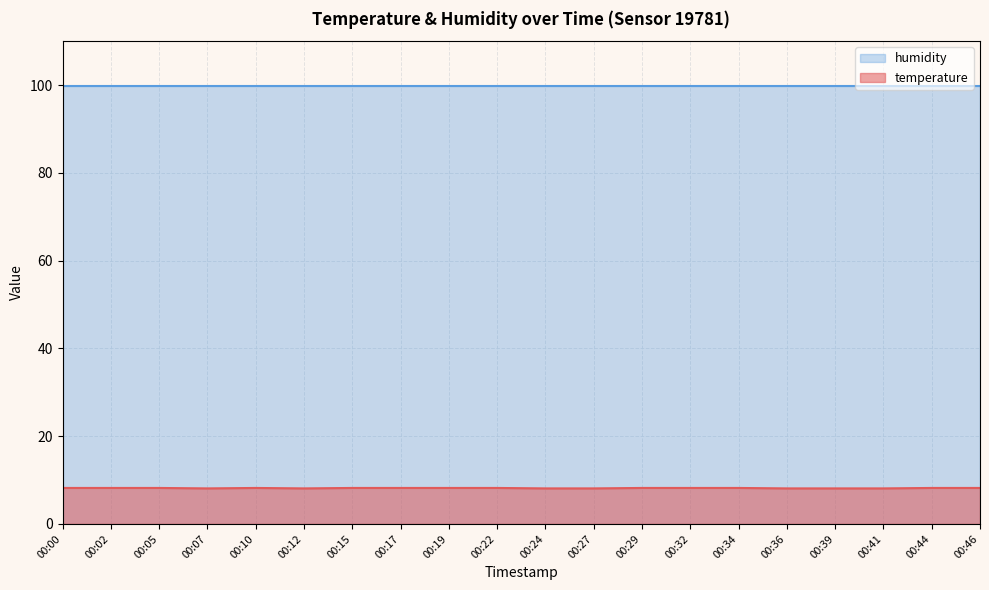

Count the number of data series in this chart.

2